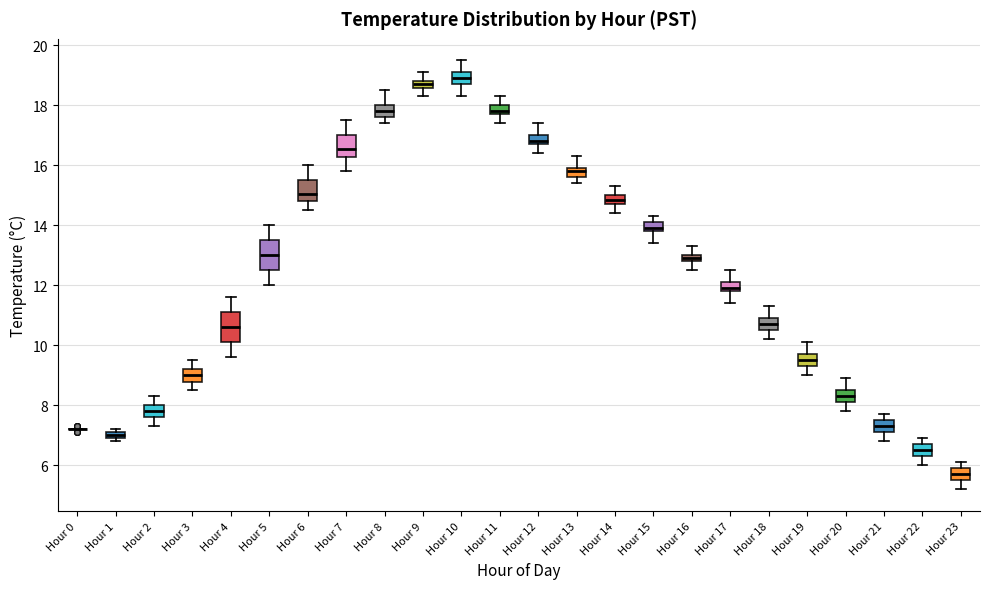

Where is the lower edge of the box for Hour 14 on the y-axis? The values are not printed on the chart, so give them approximately, as read against the axis.

14.8